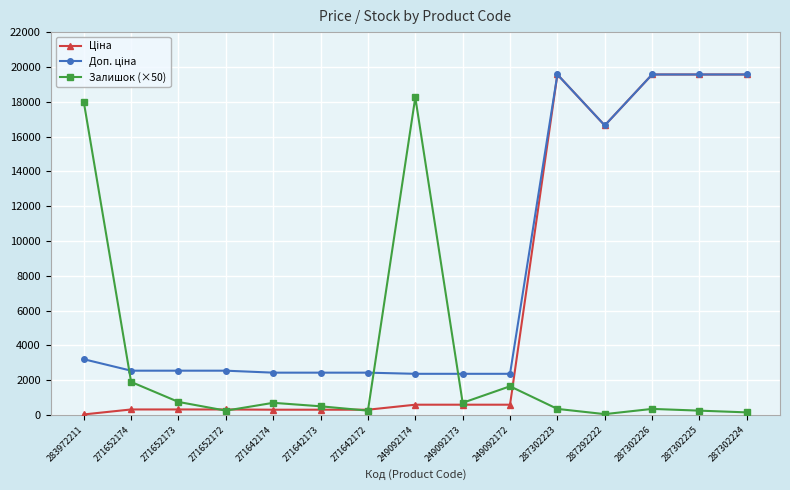

The value of Залишок (×50) at 271652174 is 1900.0. True or false?

True